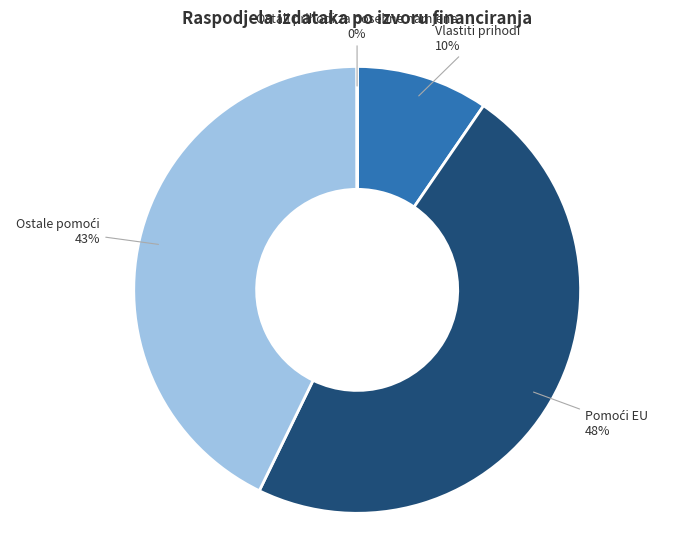

Does any single category account for the majority?

No